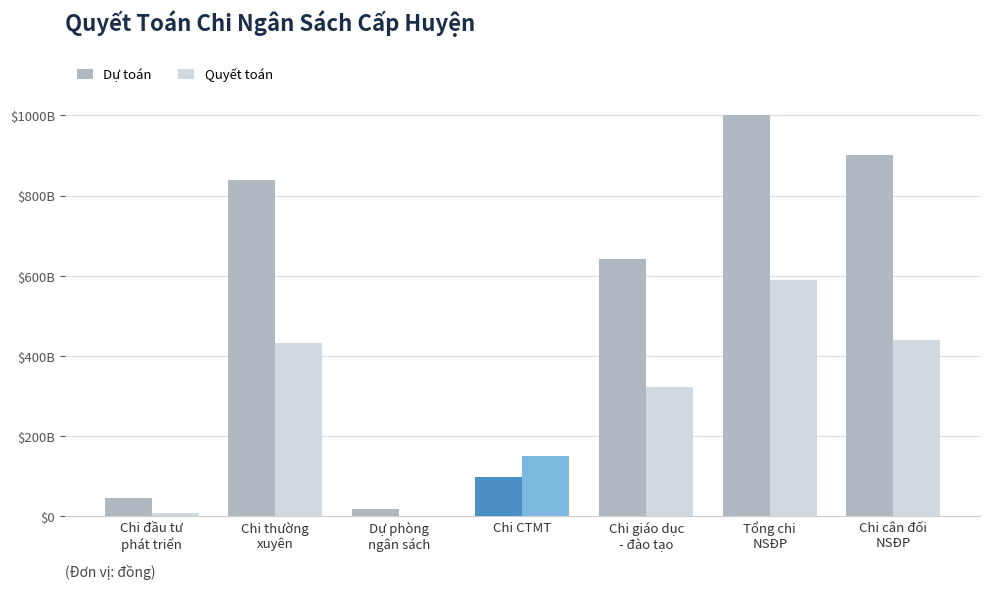

At which category does the chart reach its peak across all series?

Tổng chi
NSĐP